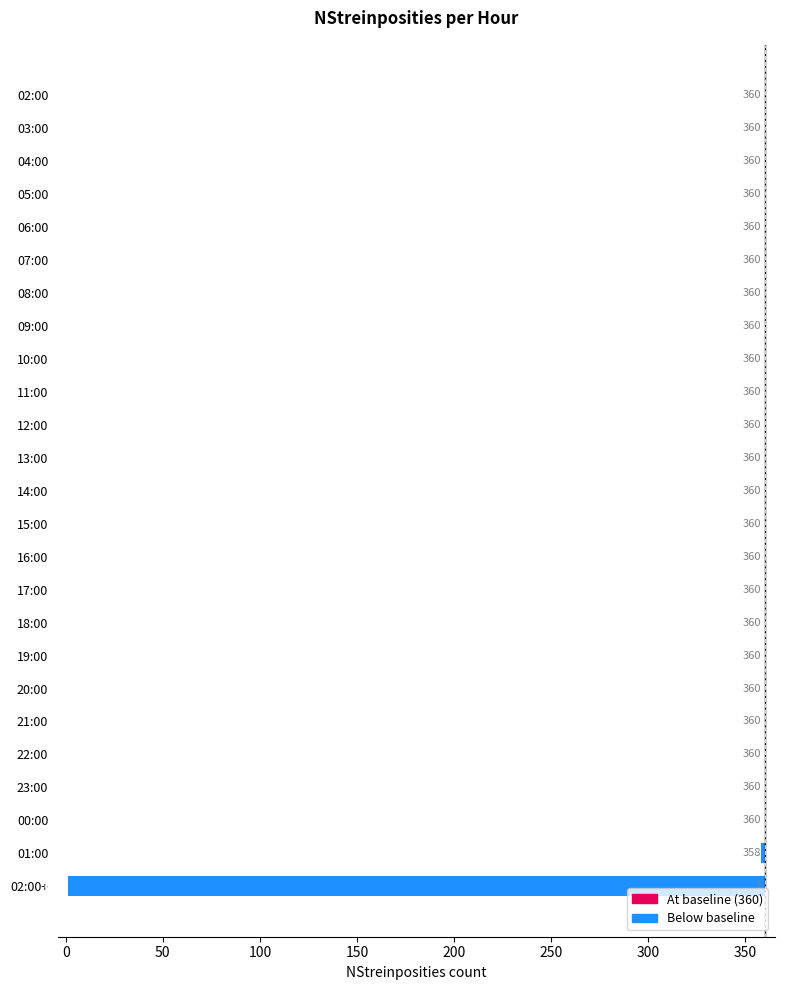

True or false: the data shows 159 at 22:00.

False